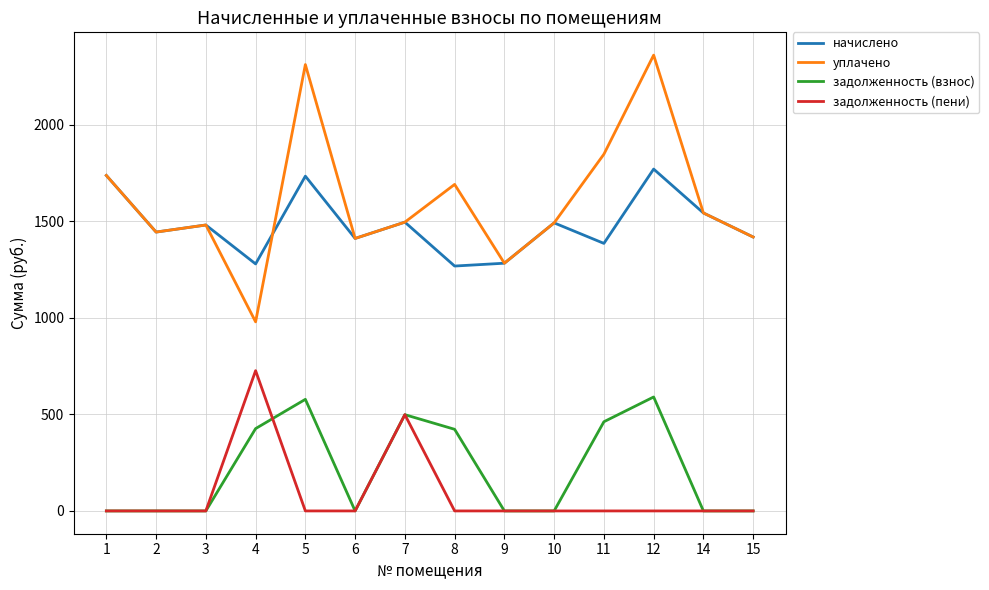

What is the highest value of the уплачено series?

2360.9